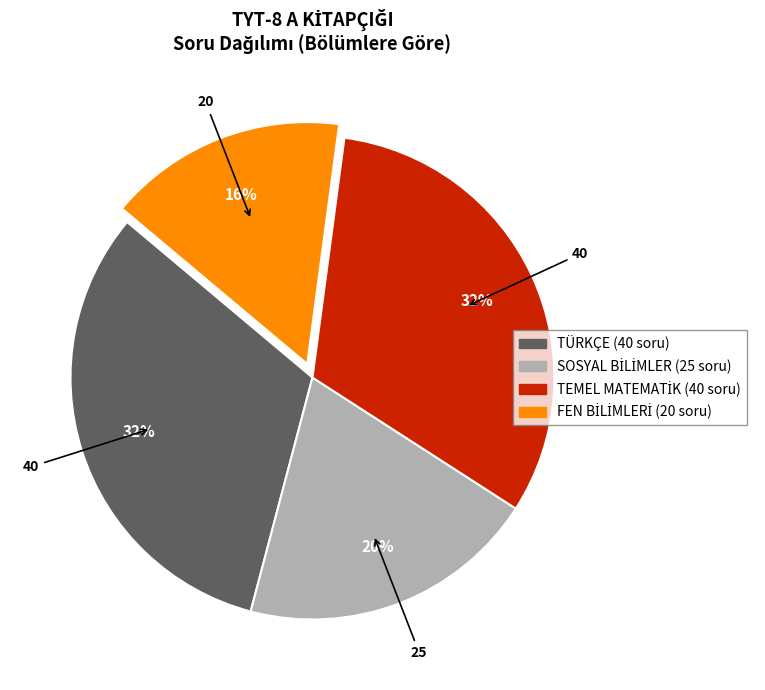

To the nearest percent, what is the average slice percentage?

25%